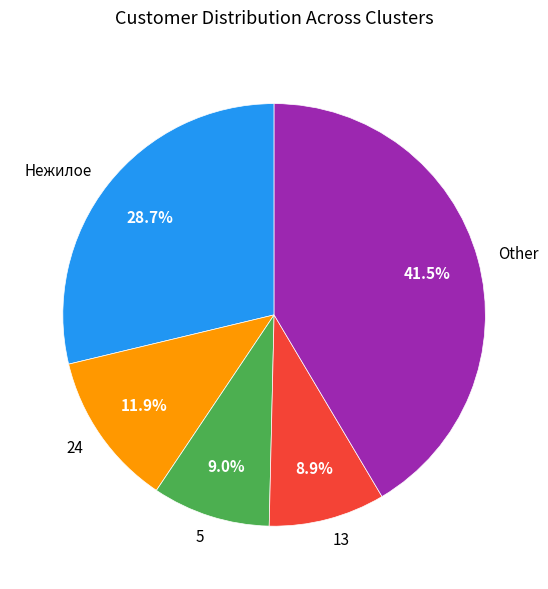

Between 24 and 13, which is larger?

24